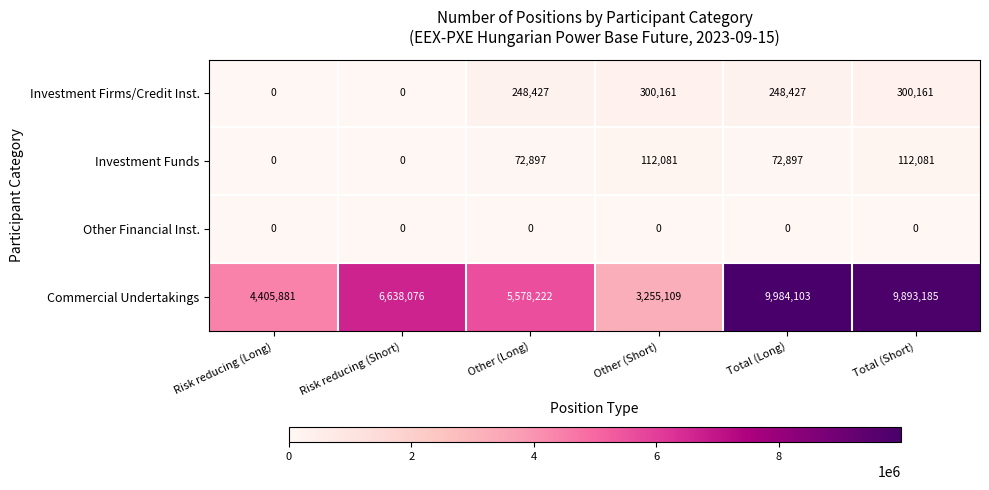

How many Investment Firms/Credit Inst. values are between 0 and 300161?

6